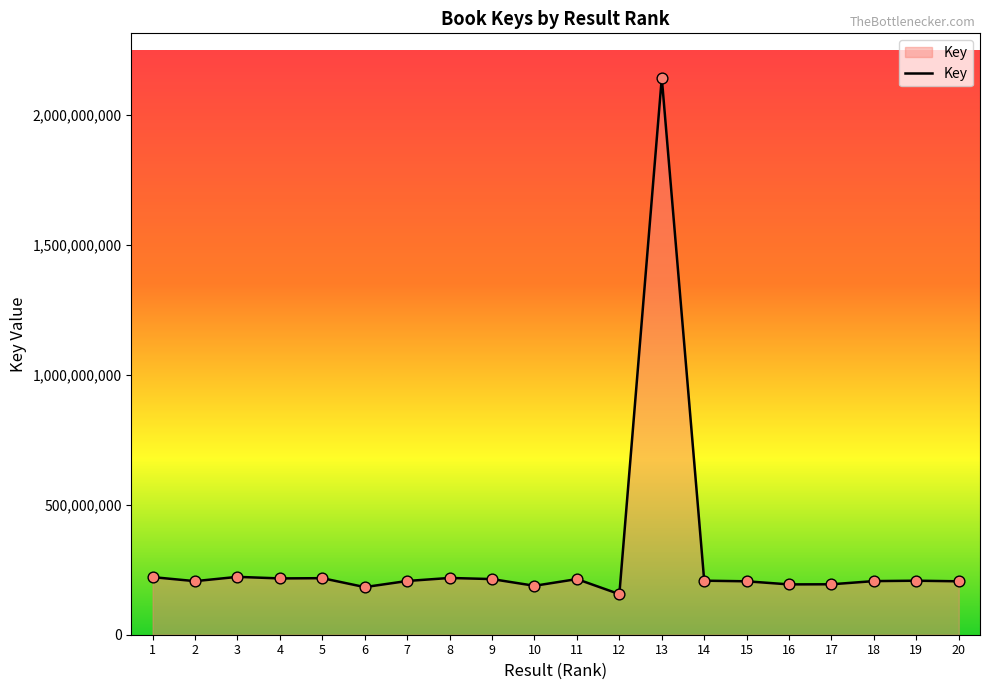

Approximately how many times larger is the value at 18 compared to 7?

1.0